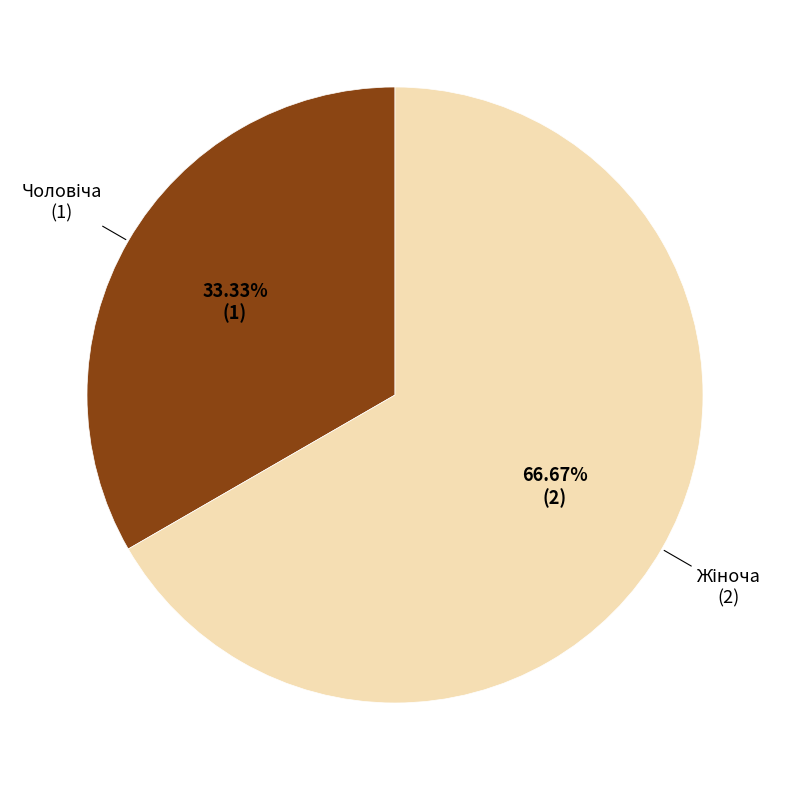

Does any single category account for the majority?

Yes